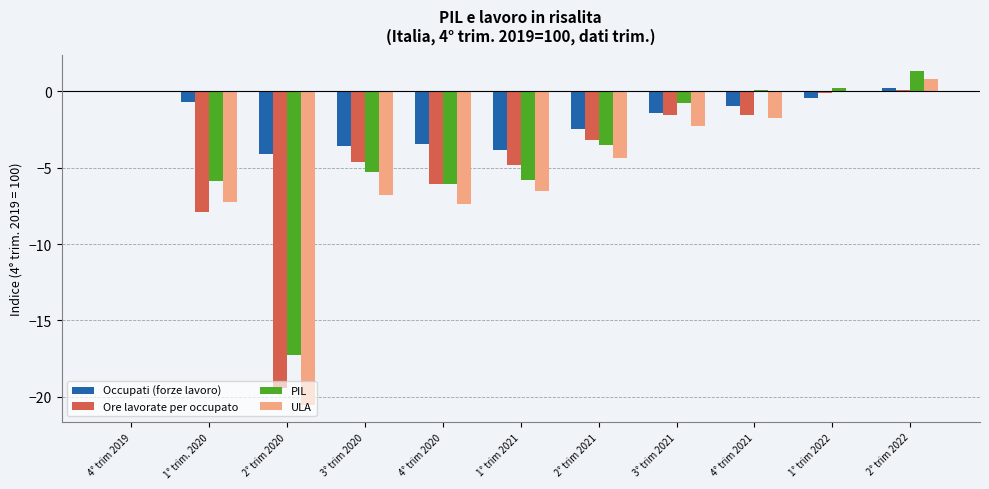

At which category is the sum across all series the highest?

2° trim 2022